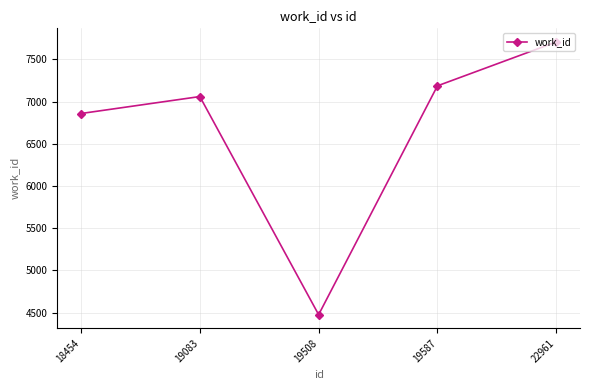

Where is the data nearest to the value 6091?

18454